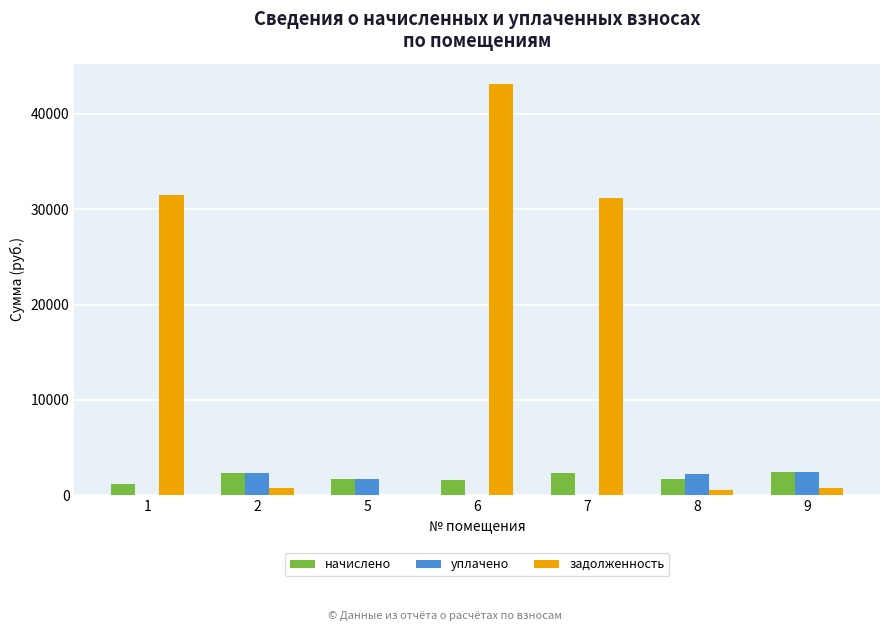

What is the sum of all задолженность values?

107955.2